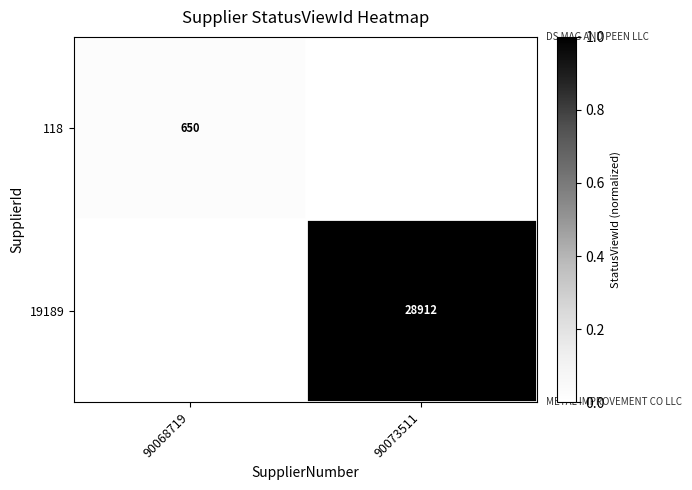

How many categories are shown in the chart?

2